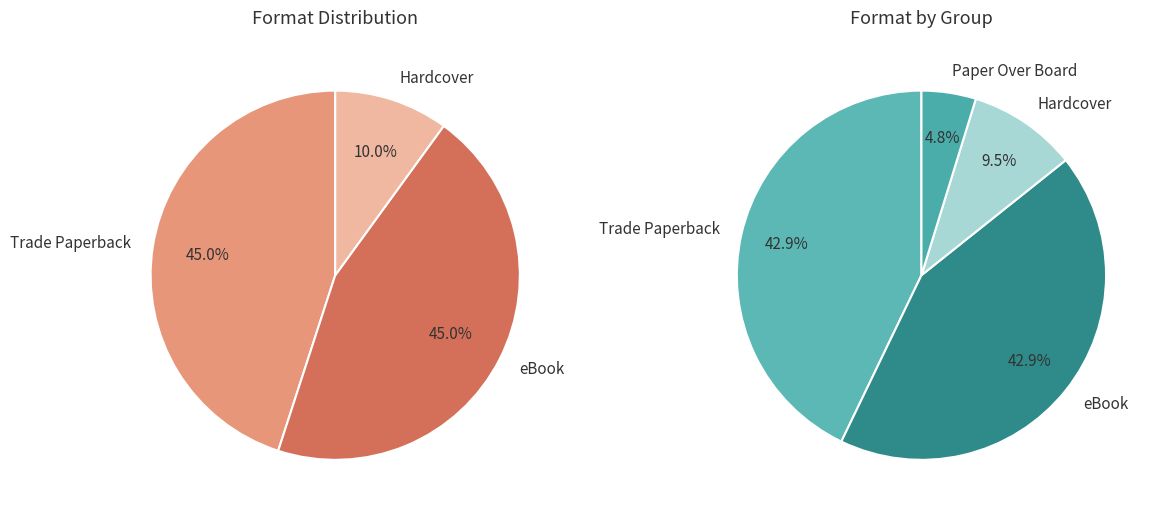

Is Hardcover the majority of the pie?

No